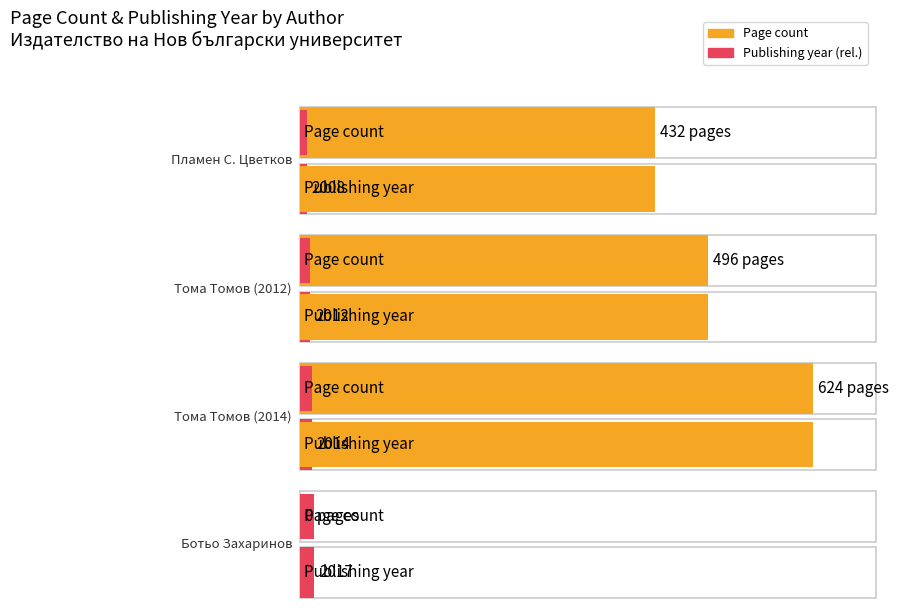

Reading left to right, extract all data points from this chart.

Пламен С. Цветков=432	Тома Томов (2012)=496	Тома Томов (2014)=624	Ботьо Захаринов=0